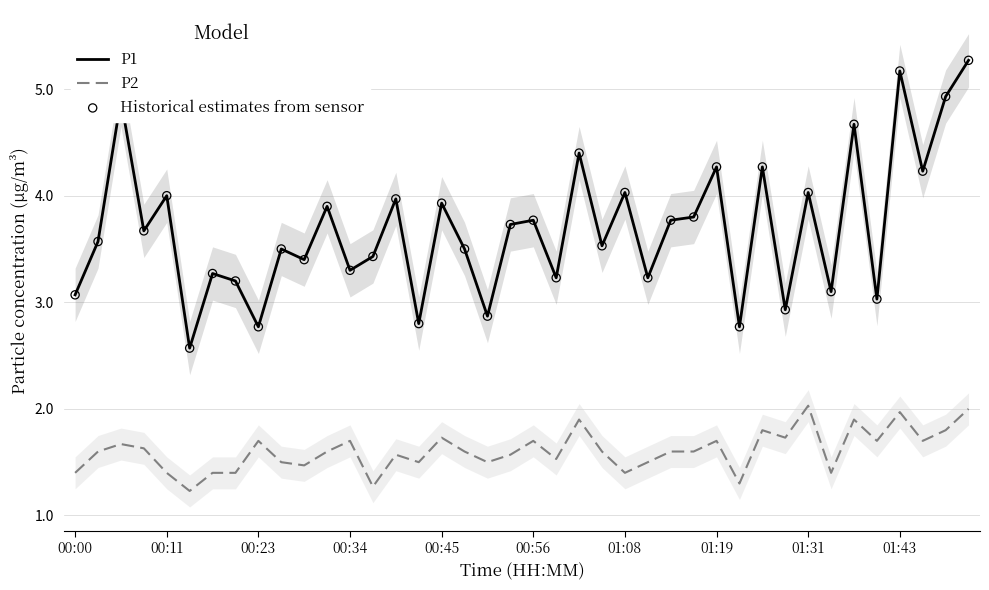

What are all the series names shown in the legend?

P1, P2, Historical estimates from sensor